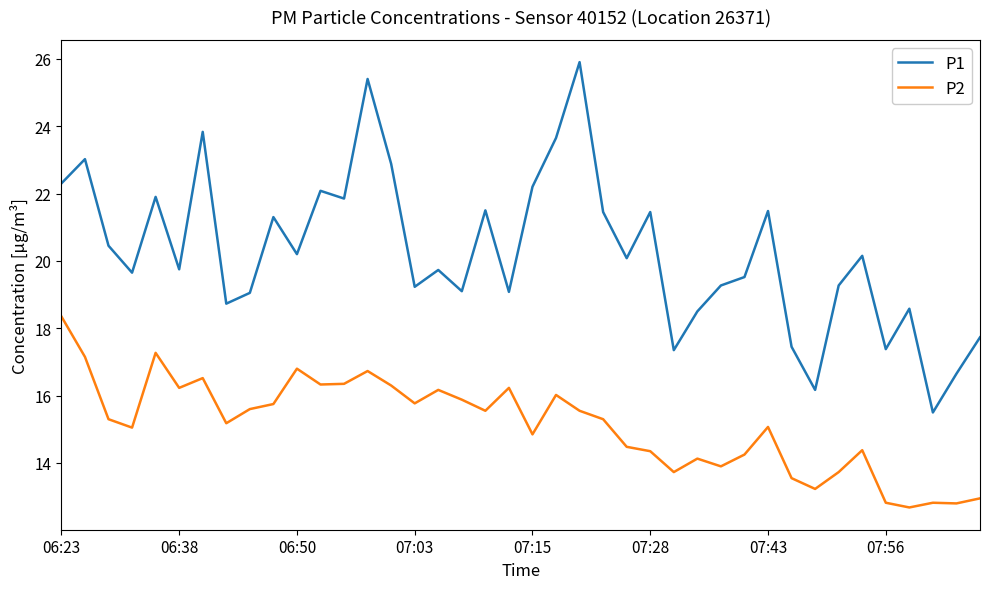

Which series has the largest total across all categories?

P1